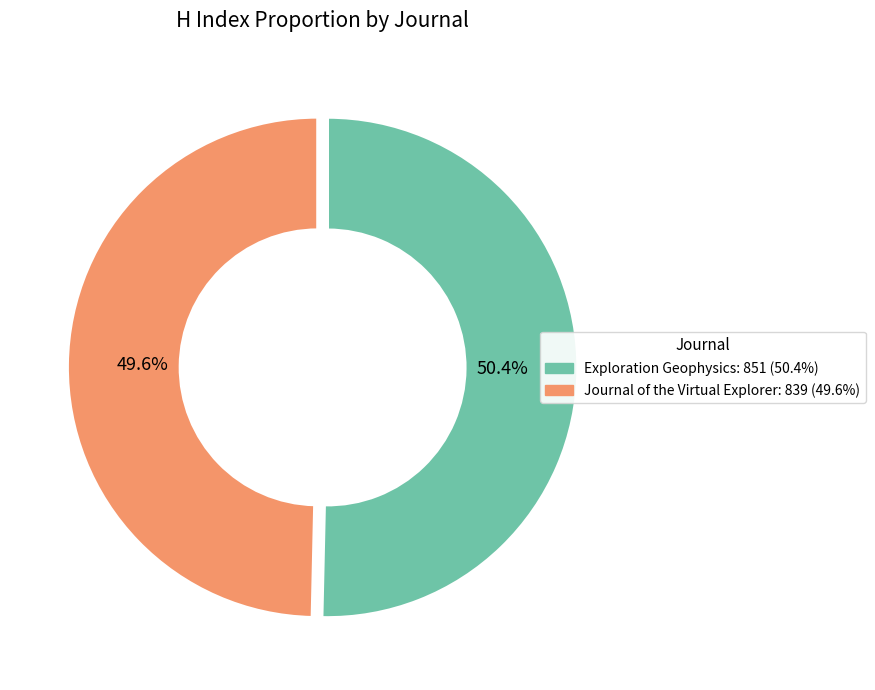

Which slice is the smallest?

Journal of the Virtual Explorer